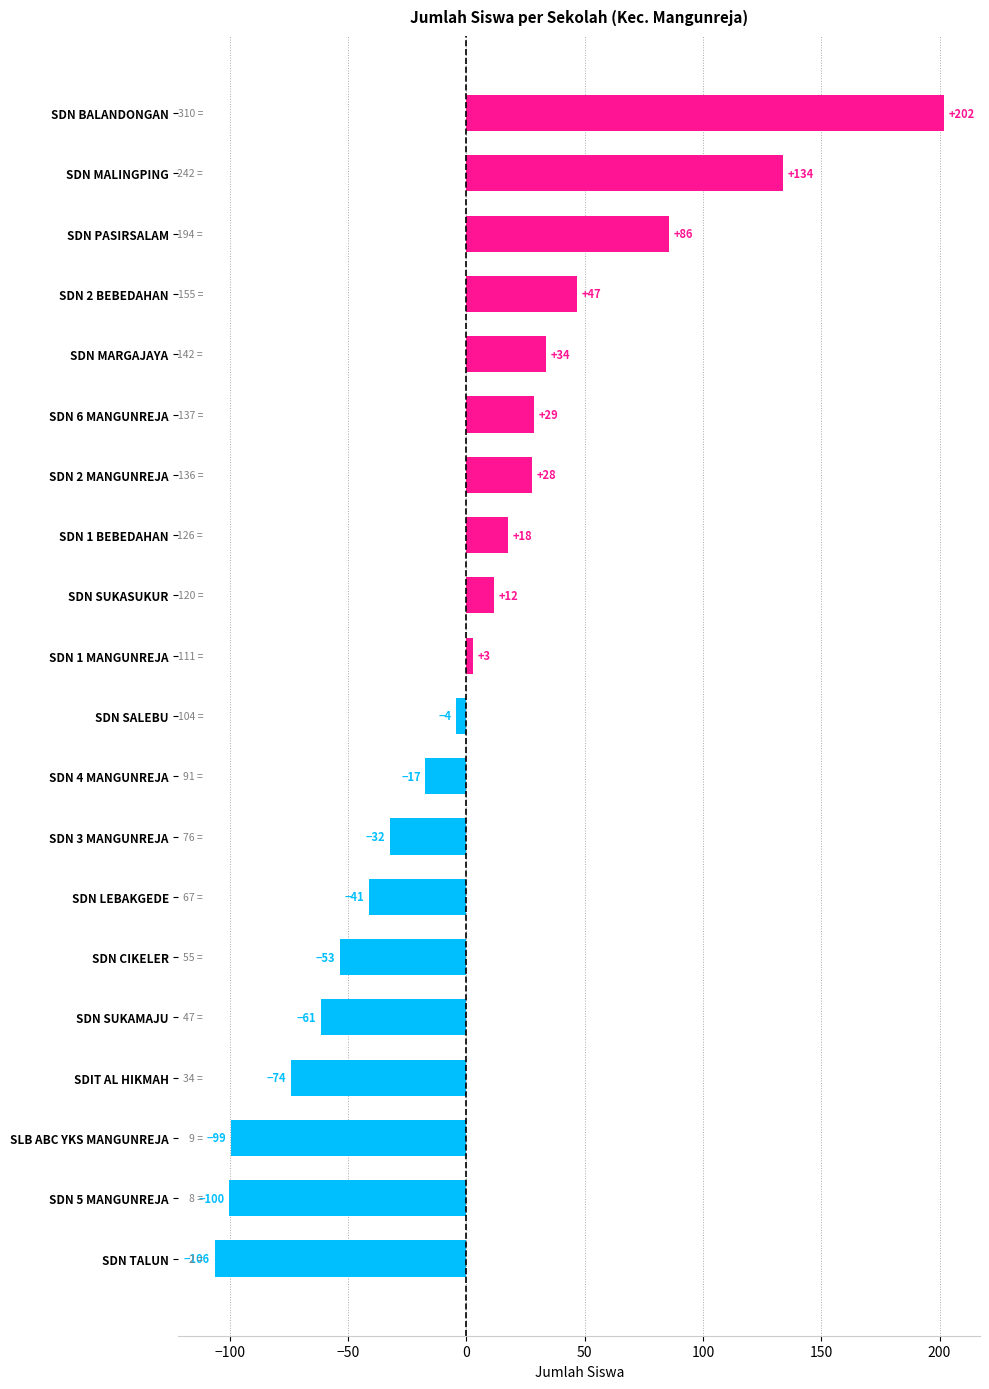

How many bars are there in total?

20